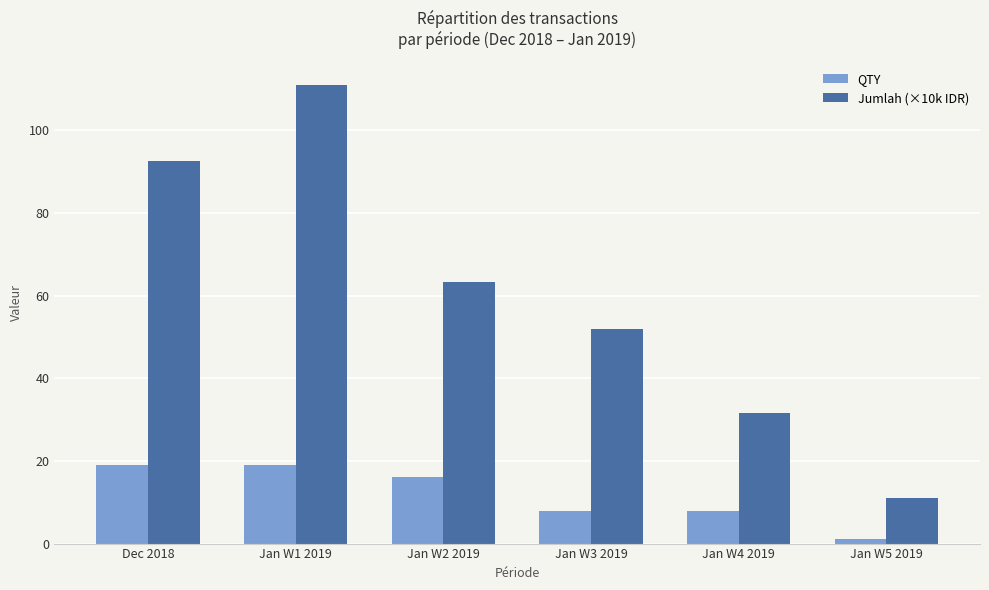

Is it true that Jumlah (×10k IDR) equals 31.6 at Jan W4 2019?

True